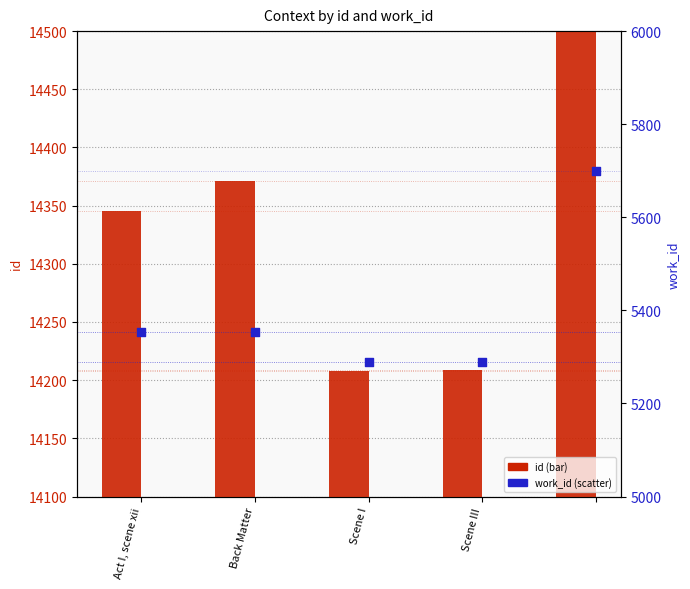

At how many categories does at least one series exceed 14348?

2